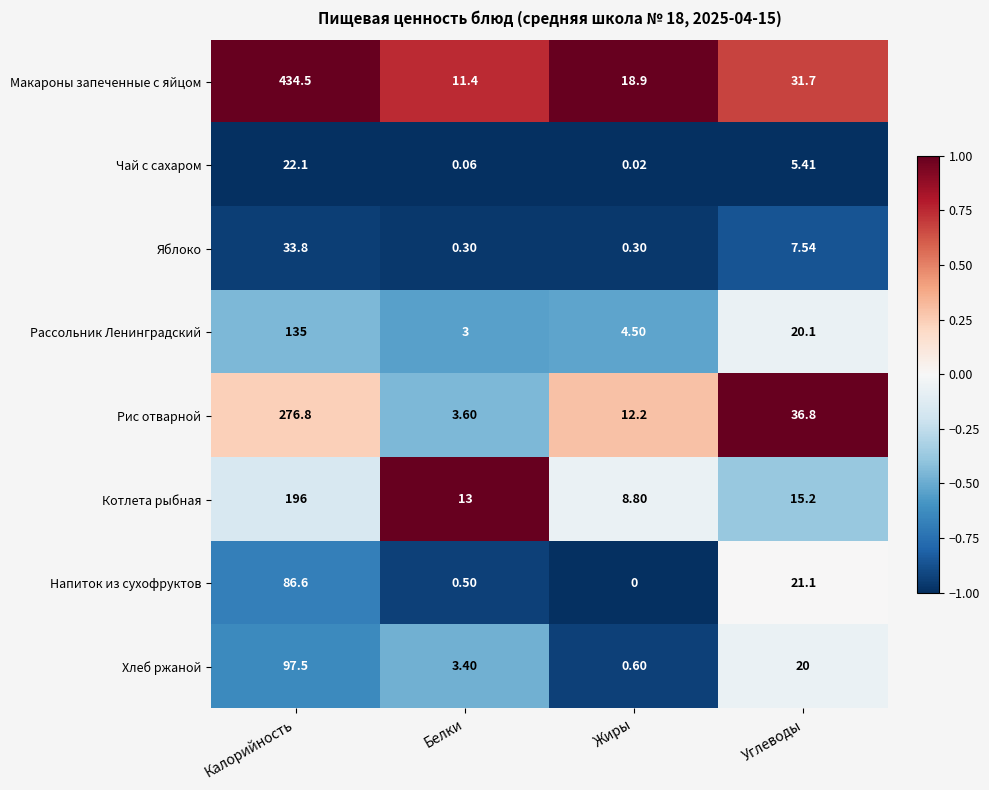

Between Жиры and Углеводы, which series saw the biggest shift?

Рис отварной